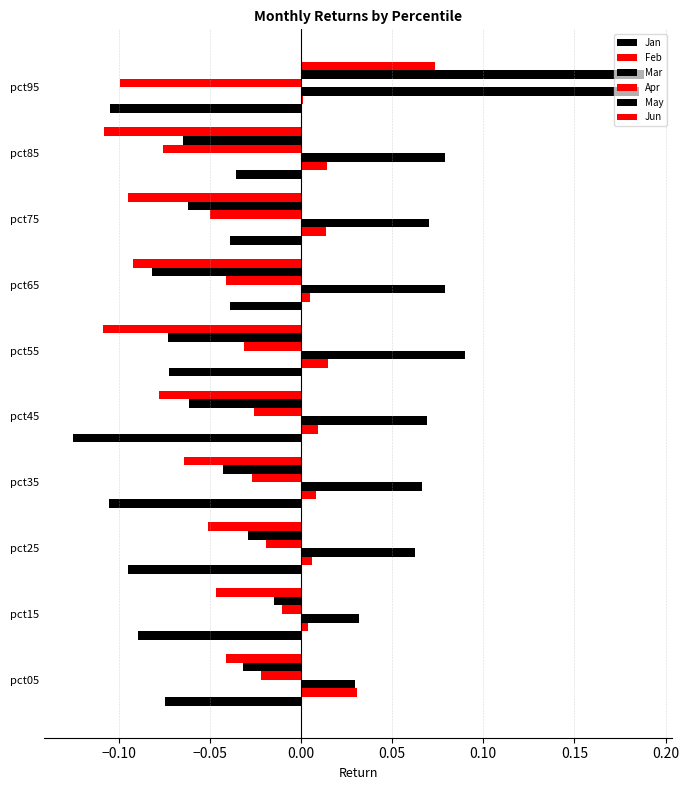

How many categories are shown in the chart?

10